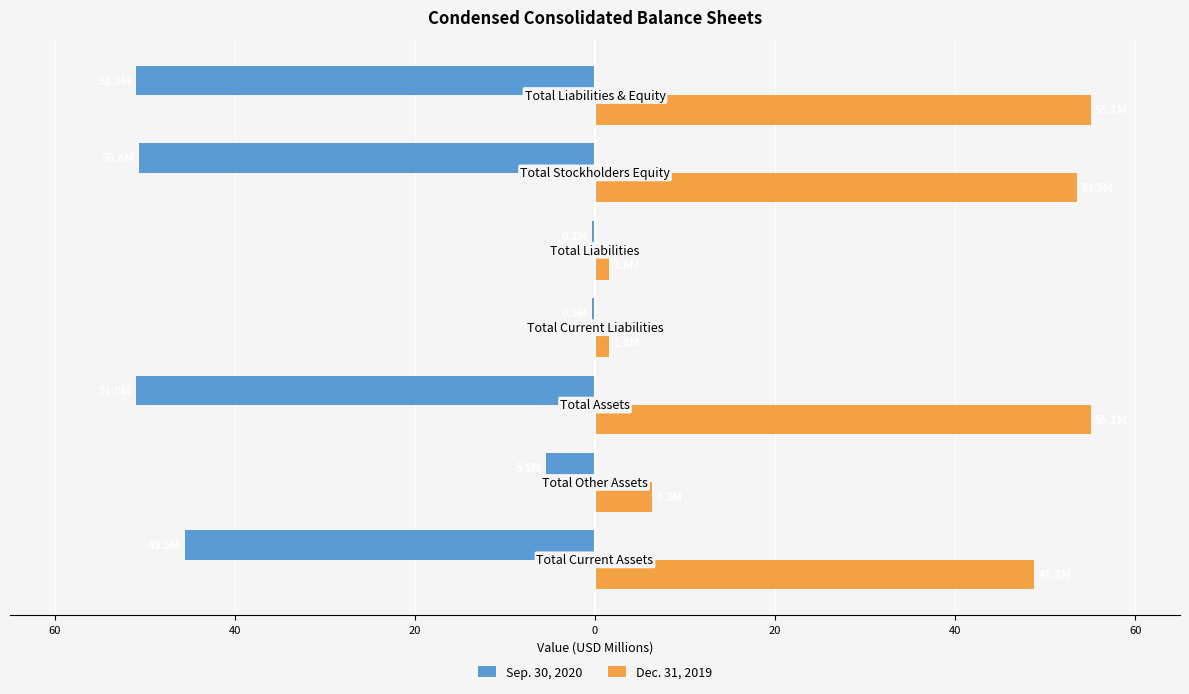

What are all the series names shown in the legend?

Sep. 30, 2020, Dec. 31, 2019